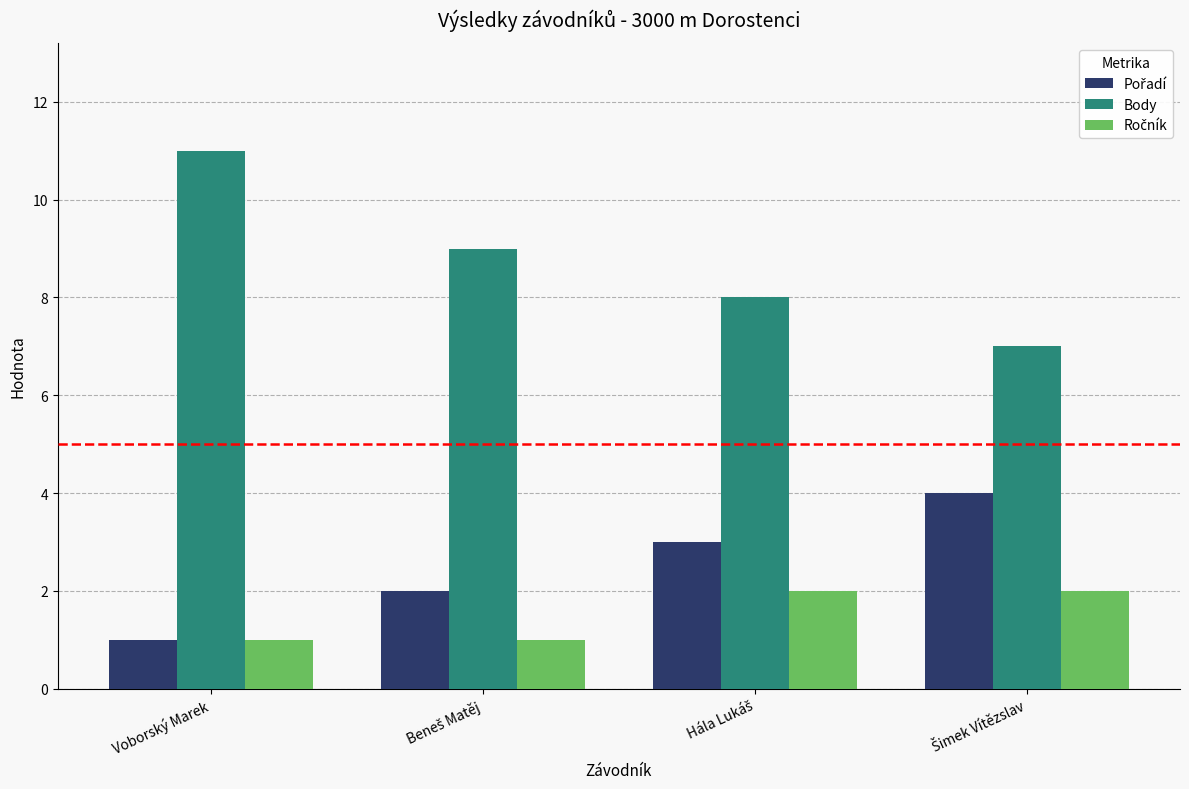

What is the difference between the highest and lowest values at Voborský Marek?

10